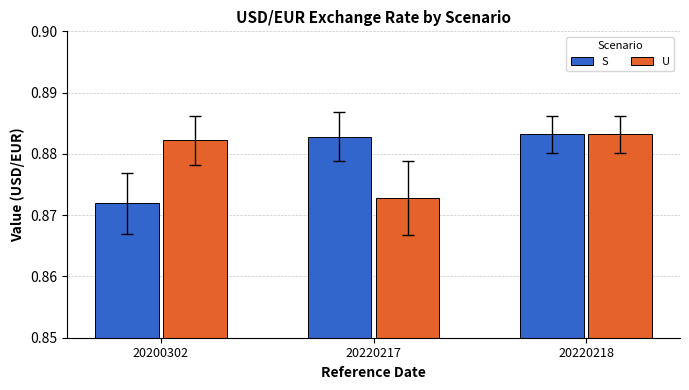

Which category has the highest value in the S series?

20220218